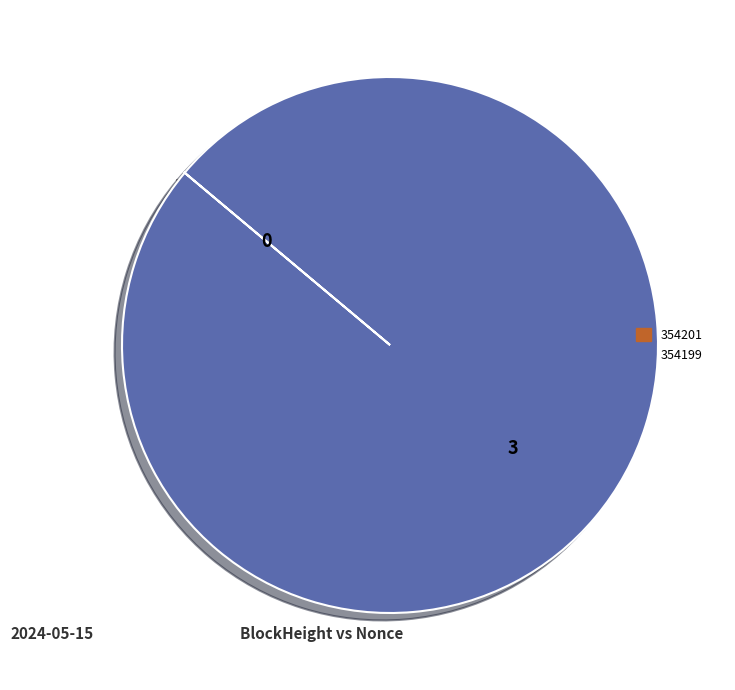

The 354199 slice represents 94% of the pie. True or false?

False